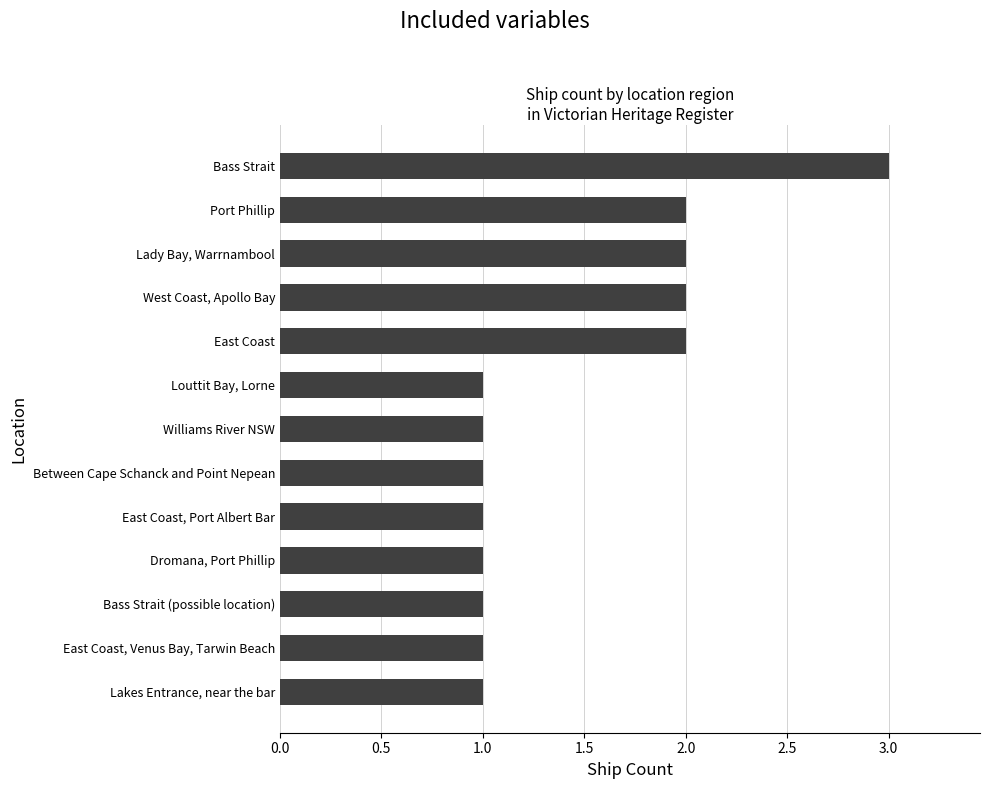

How many data points does each series have?

13